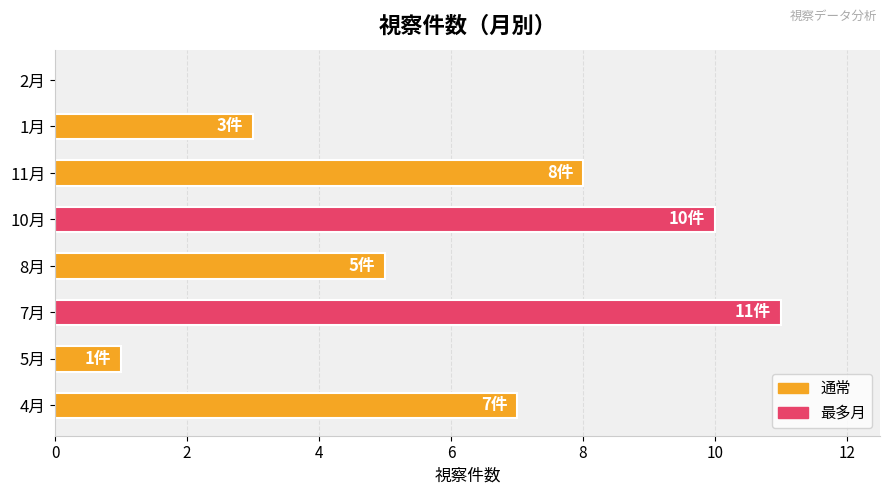

What is the sum of all values?

45